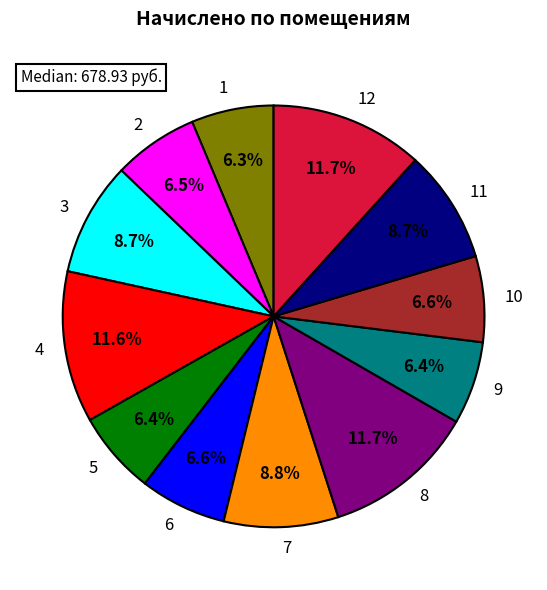

What percentage is the 12 slice, to the nearest percent?

12%